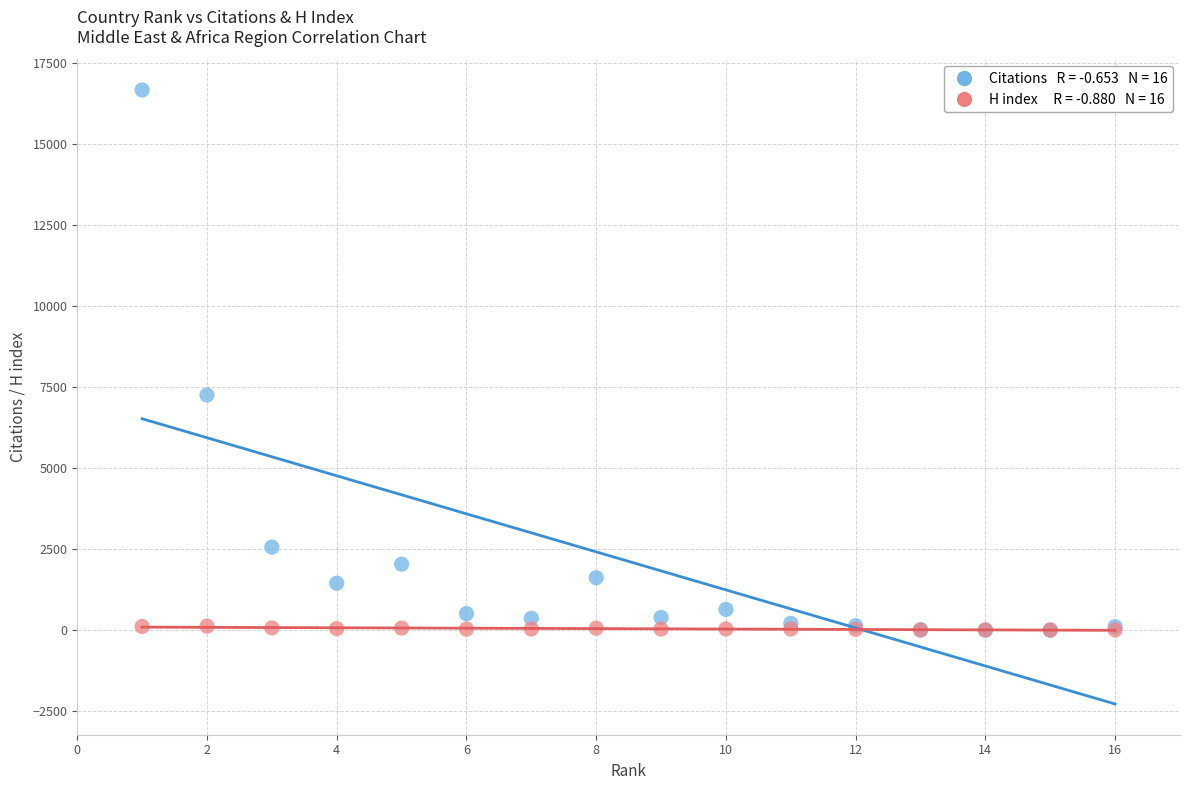

Across all series, what Y value is closest to 8330?

7253